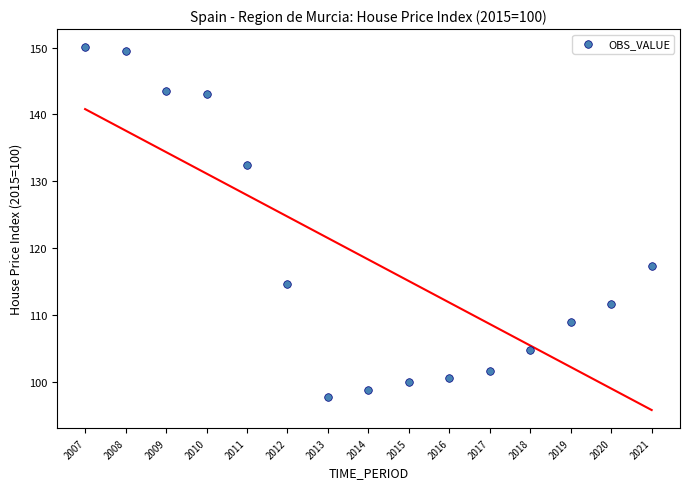

What Y value in the scatter plot is closest to 123?

117.2